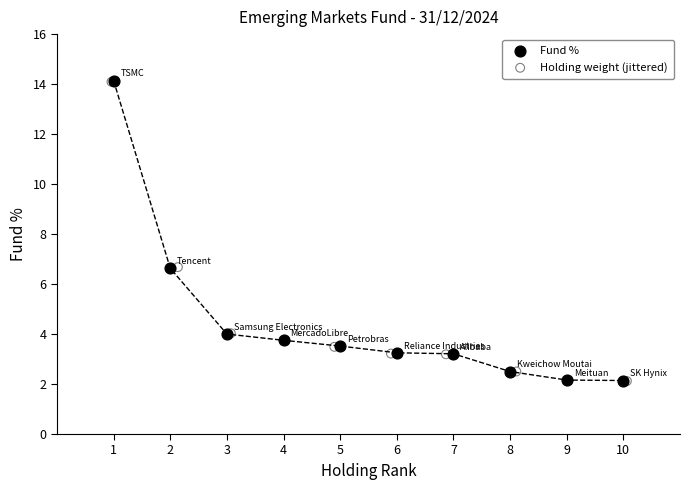

Which series has the largest Y range (max minus min)?

Fund %